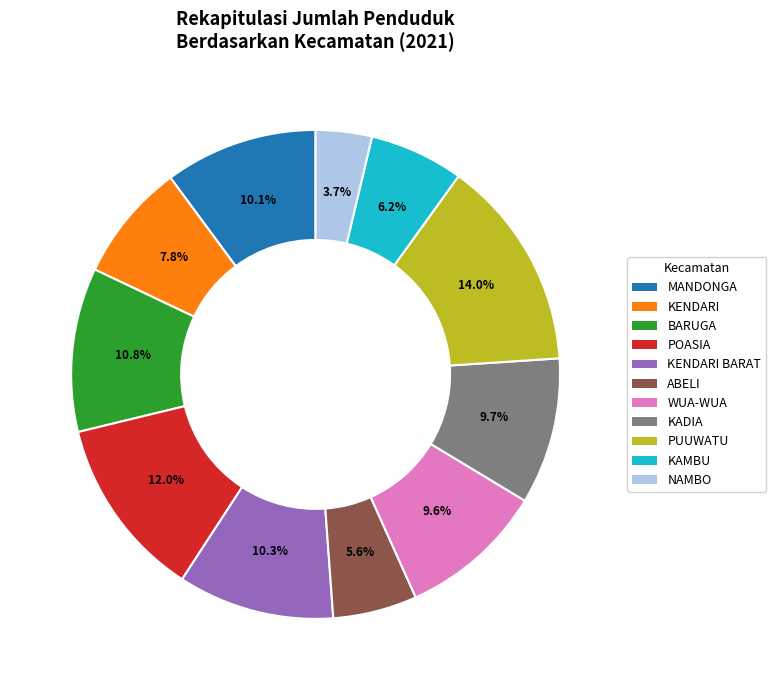

Is there a majority slice in this chart?

No